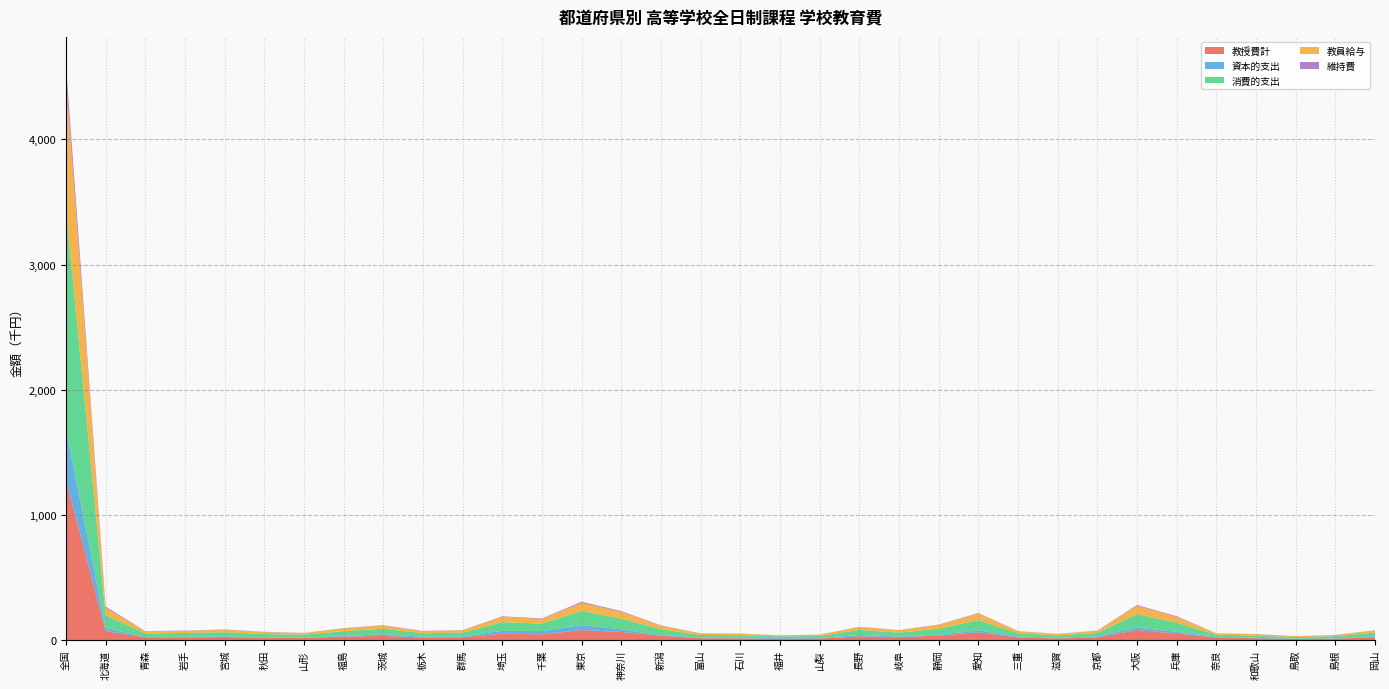

Reading right to left, what are all the values shown in this chart?

教授費計: 21876458	11677560	9126236	14049256	21120697	52126254	80323020	21216896	13536895	19439365	62095641	35306853	23386055	28614338	12256448	9957263	14007554	15073549	34347542	64681332	79422482	45013029	50953150	22539143	20776650	32306047	28243887	16255704	18795122	24158198	21278754	21403689	71450344	1276545357
資本的支出: 6719399	3088662	2006780	3510552	5284809	13540976	19387047	7208011	4004831	8283339	15238038	7368291	4115656	12106948	3250165	5697084	5753904	4623454	4633675	20163221	39671547	26656107	23439565	5895454	5277371	14626868	3023790	3955717	3051442	4588121	4580063	1861717	25550715	406656087
消費的支出: 30638904	16133314	12748567	17956931	16493217	73152123	106439583	28827972	18806608	26788124	81356732	48381355	31467851	40264146	16902799	13675541	19324696	20613247	46937644	86226268	112569226	59936341	67932640	30742280	27917859	43602425	39327781	22447457	26175226	33620153	30308407	29109273	99952841	1744124237
教員給与: 17635892	8773646	7136985	12100817	10308190	45378988	67601879	17367995	11193112	15729008	53709830	29967781	19295669	23015613	10495270	8071016	11520635	12137560	28302950	54311781	64694782	37382198	42262575	19142630	17379587	26192754	22747554	12817692	15502491	19584908	17166969	16979325	60794042	1054372257
維持費: 1164756	1078431	661229	768756	822492	6015152	6101430	1619294	1031791	1397012	3486424	2377020	1514040	1905689	516325	826699	1320651	1150300	2787518	5840189	9233996	4127928	4640286	1620412	1652694	2358562	2088514	1399799	1781925	2730572	2157334	2122559	9656537	107845414